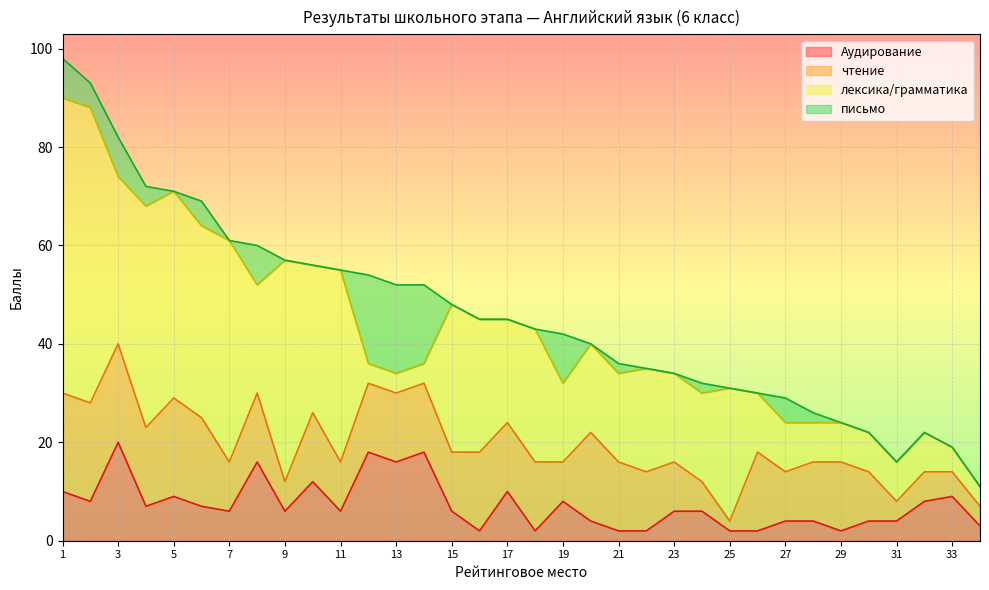

At which category is the sum across all series the highest?

1